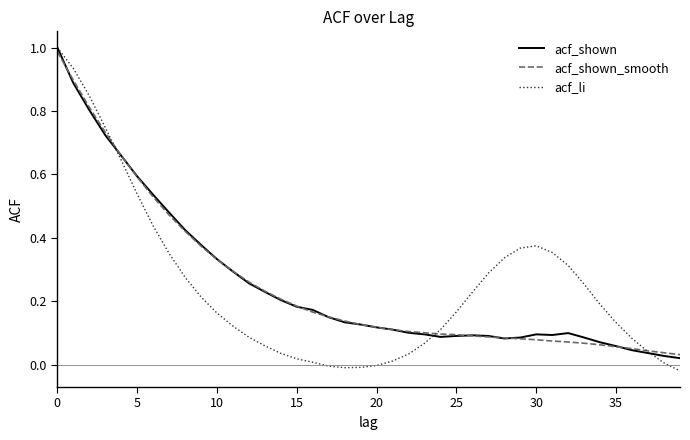

Which series has the largest range (max minus min)?

acf_li